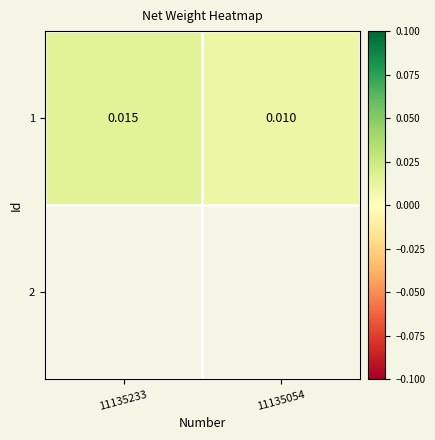

List the labels in order of value, smallest first.

11135054, 11135233